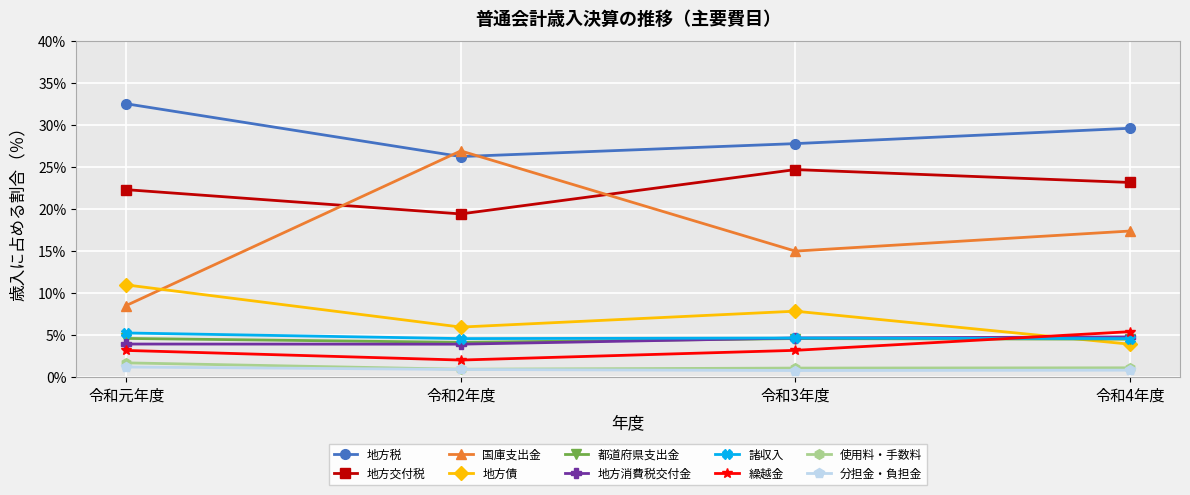

Which label corresponds to the largest value in the chart?

令和元年度